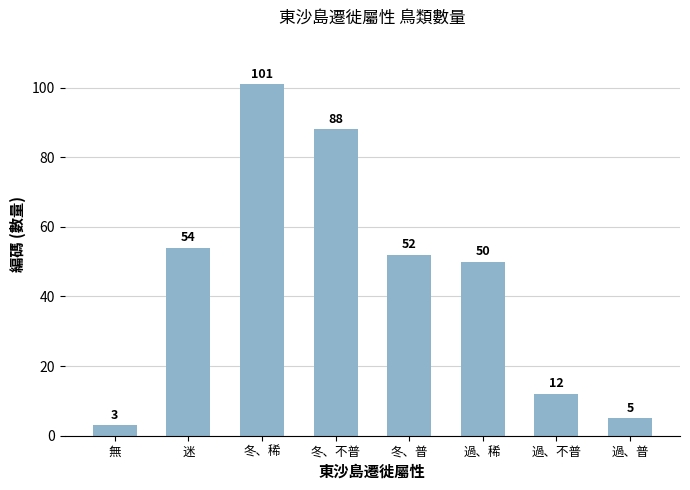

What is the sum of all values?

365